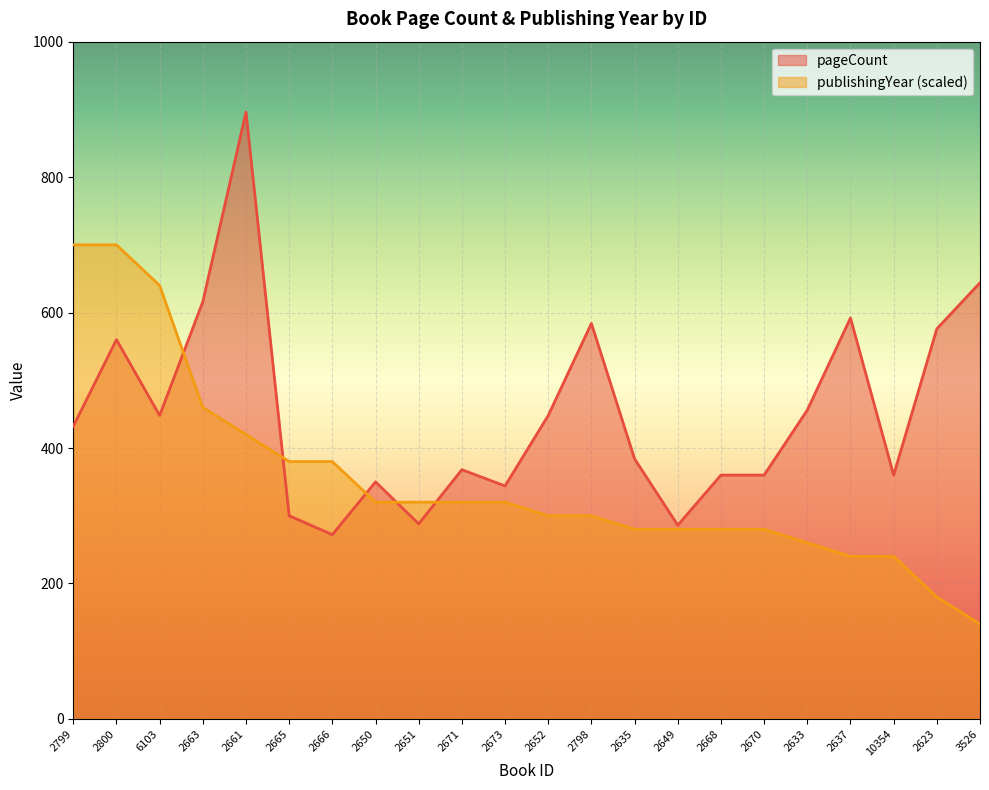

What is the label of the 3rd point from the right?

10354